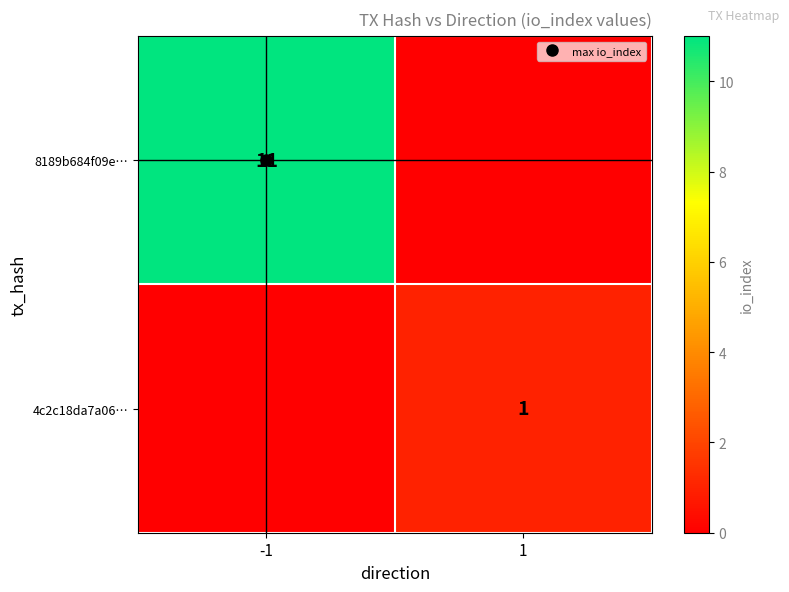

At how many categories does at least one series exceed 10?

1